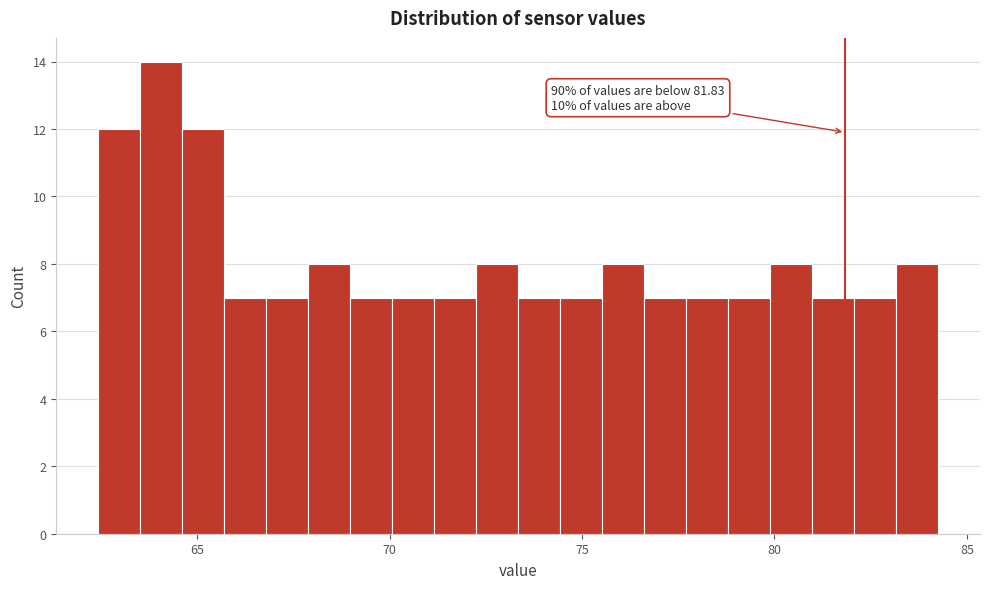

Read against the x-axis, roughly where is the centre of the tallest bar?

64.0